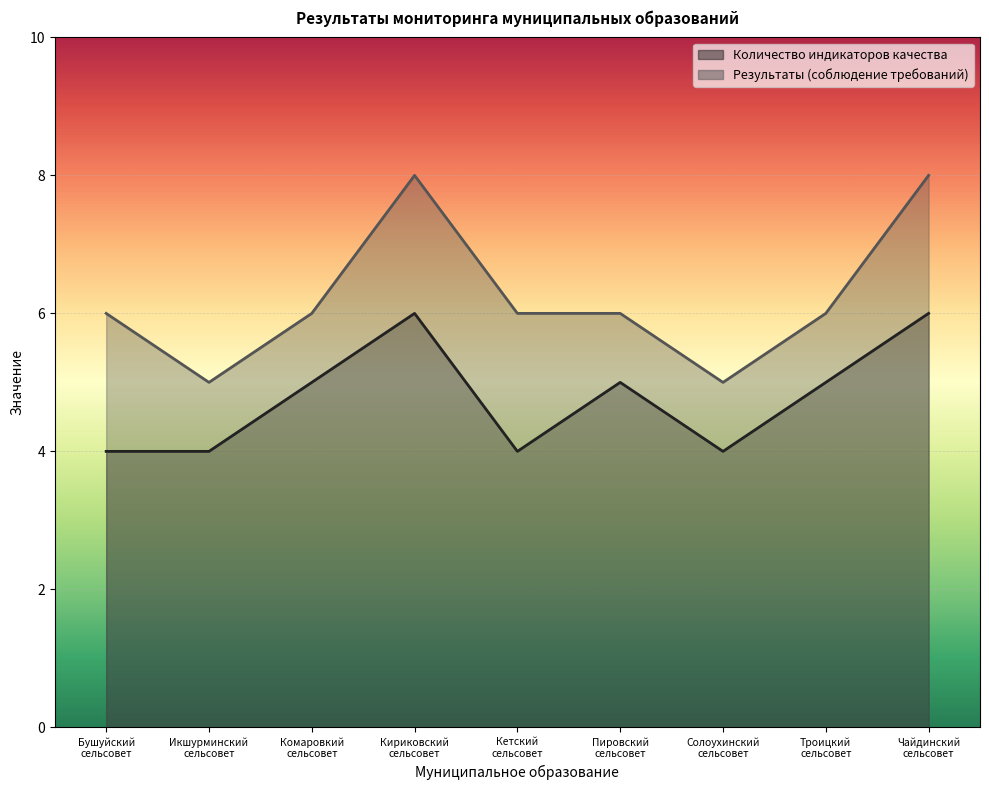

Reading left to right, what are all the values shown in this chart?

Количество индикаторов качества: 4	4	5	6	4	5	4	5	6
Результаты (соблюдение требований): 6	5	6	8	6	6	5	6	8